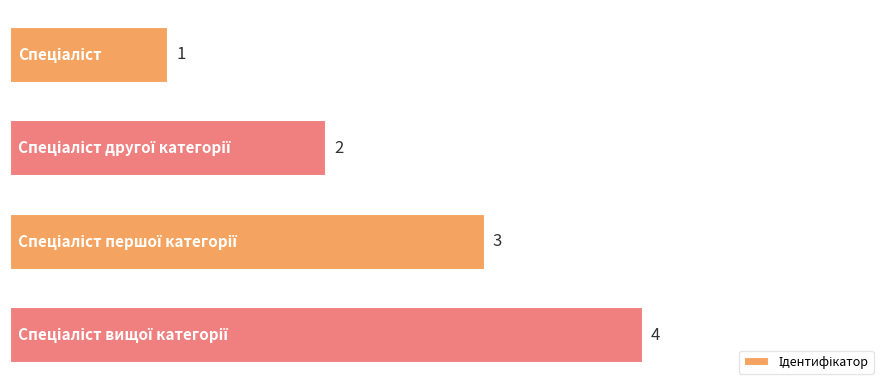

What is the value of the 2nd bar from the top?

2